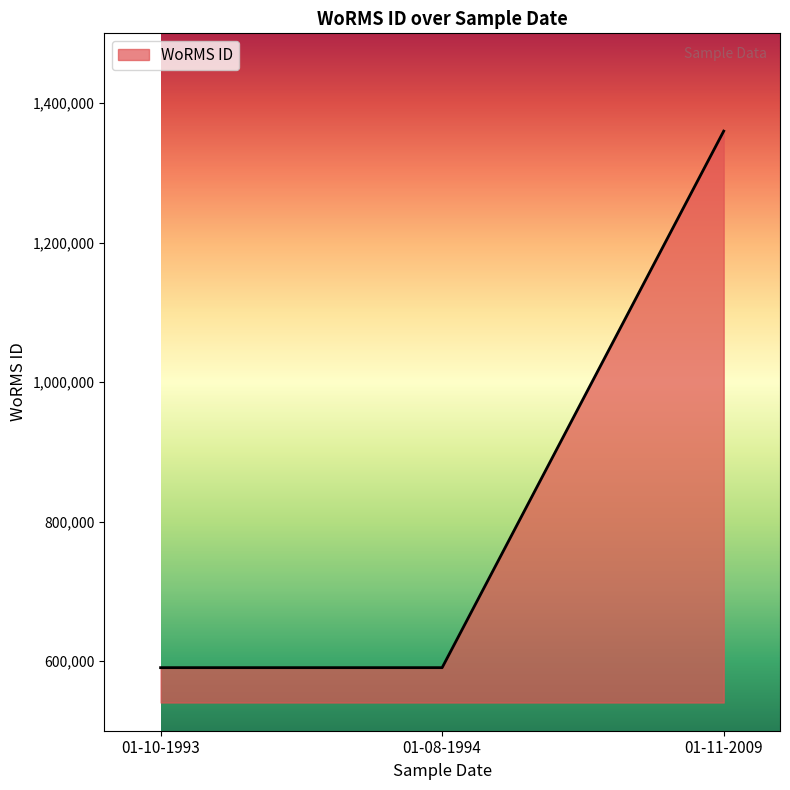

Where is the data nearest to the value 975099?

01-10-1993